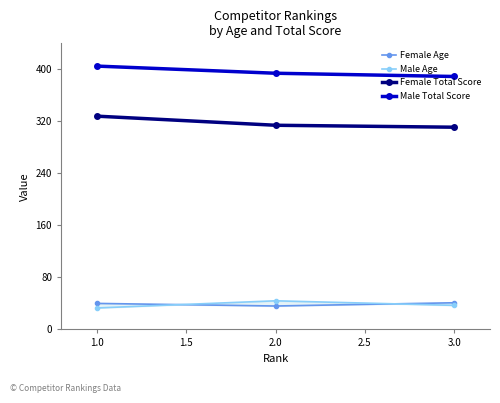

What is the value of the Female Total Score point at the 2nd from the left?

314